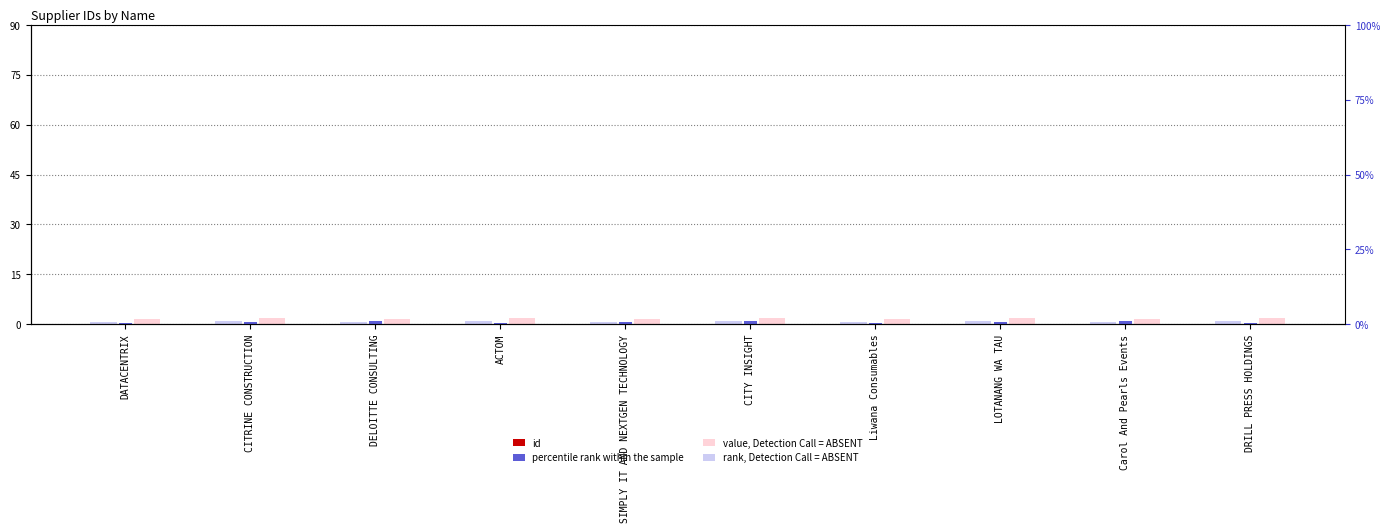

Count the number of categories in the chart.

10